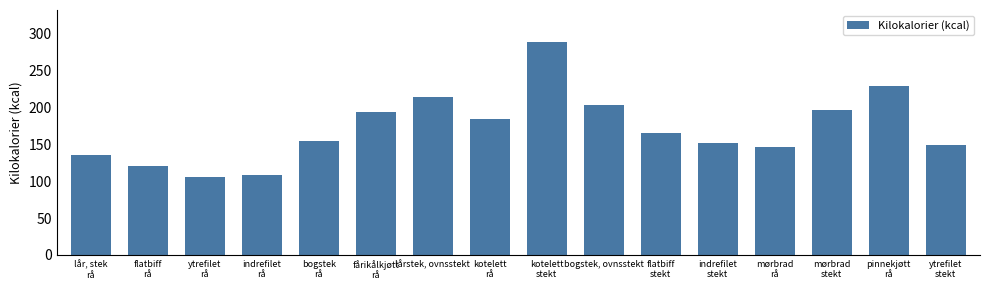

What is the change in value from kotelett
rå to pinnekjøtt
rå?

+45